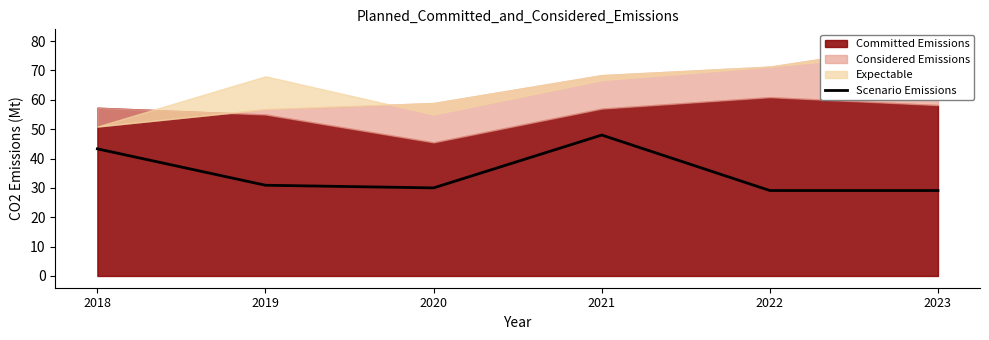

Is it true that Scenario Emissions equals 30.9 at 2019?

True